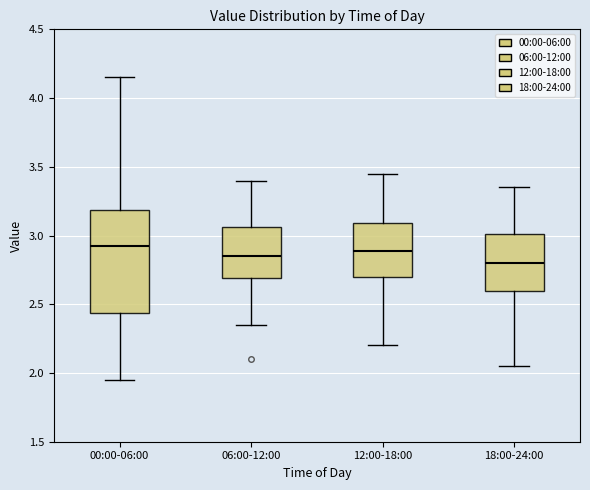

Reading left to right, transcribe this box plot: for each box, give where its median line is, the range the box spans, and where its two whiskers end, as read against the y-axis. The values are not printed on the chart, so give them approximately, as read against the axis.

00:00-06:00: median 2.95, box 2.45 to 3.20, whiskers 1.95 to 4.15
06:00-12:00: median 2.85, box 2.70 to 3.05, whiskers 2.35 to 3.40
12:00-18:00: median 2.90, box 2.70 to 3.10, whiskers 2.20 to 3.45
18:00-24:00: median 2.80, box 2.60 to 3.00, whiskers 2.05 to 3.35